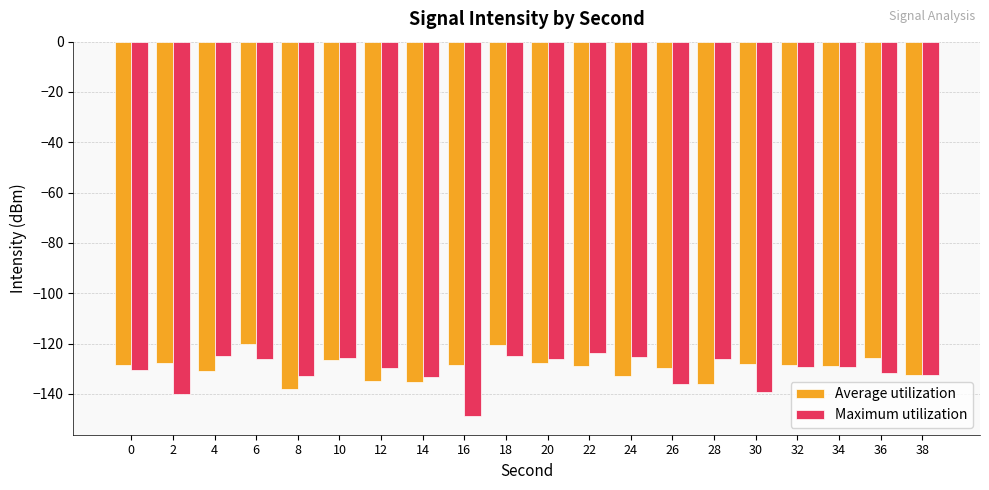

The value of Maximum utilization at 14 is -133.1. True or false?

True